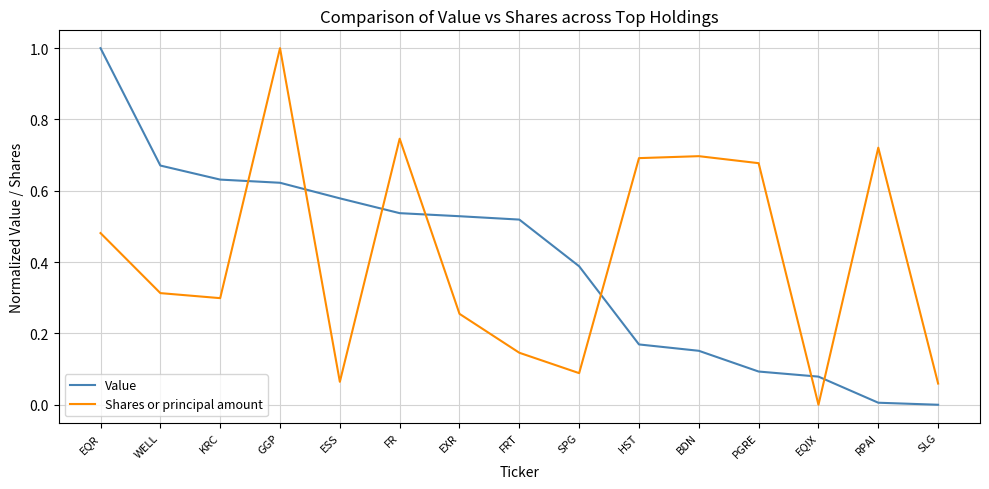

Between GGP and SLG, which series saw the biggest shift?

Shares or principal amount